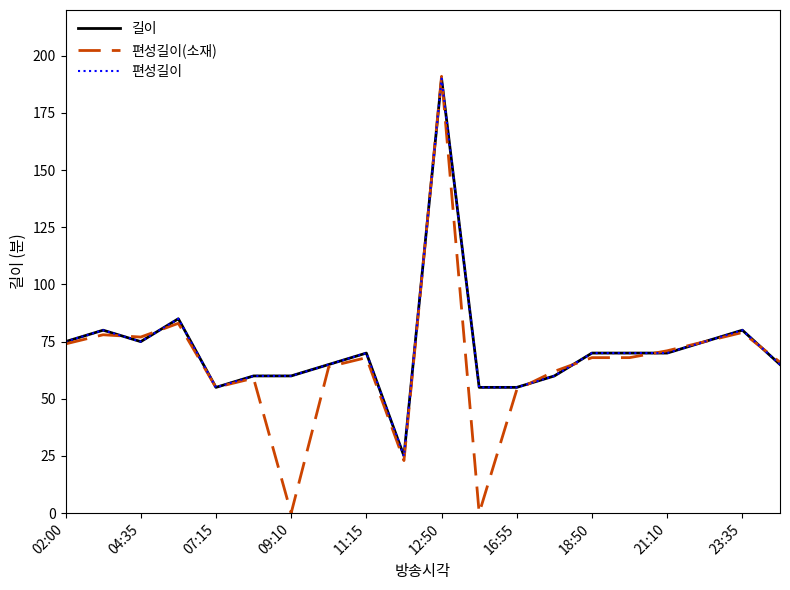

Does the chart have visible grid lines?

No